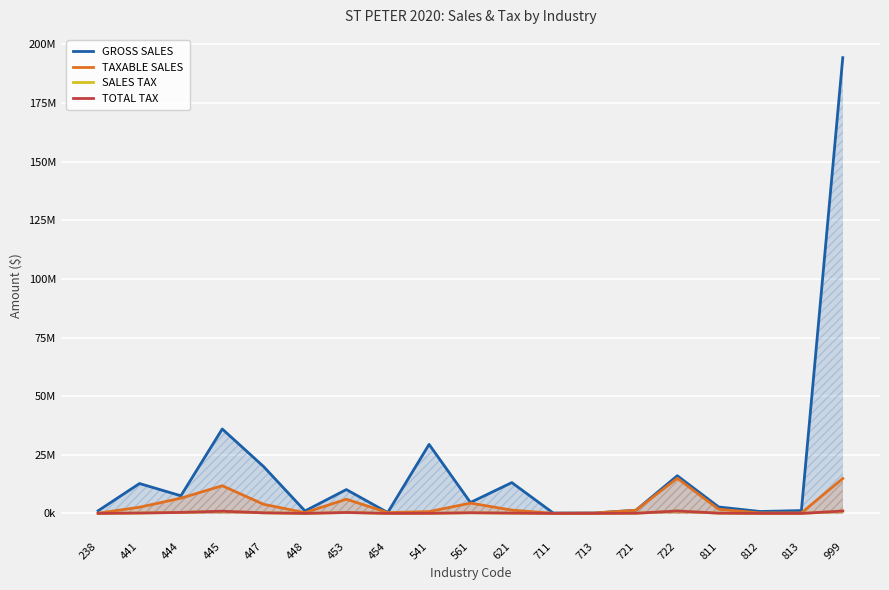

At which label does GROSS SALES reach its minimum?

711